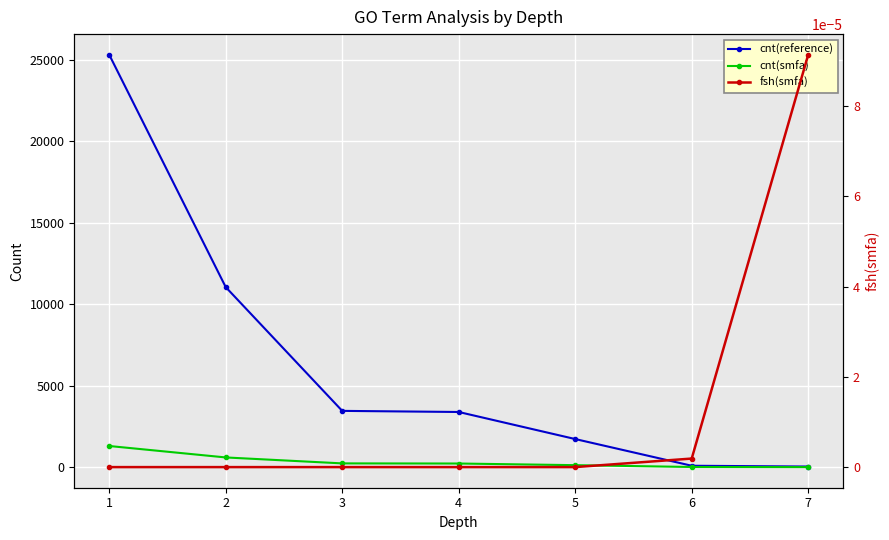

What is the value of the cnt(smfa) point at the 6th from the left?

16.0